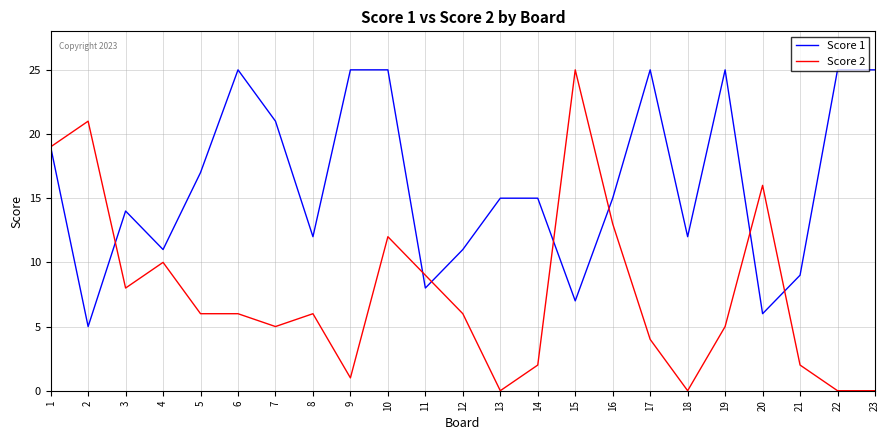

Reading left to right, list all the values displayed in this chart.

Score 1: 19	5	14	11	17	25	21	12	25	25	8	11	15	15	7	15	25	12	25	6	9	25	25
Score 2: 19	21	8	10	6	6	5	6	1	12	9	6	0	2	25	13	4	0	5	16	2	0	0